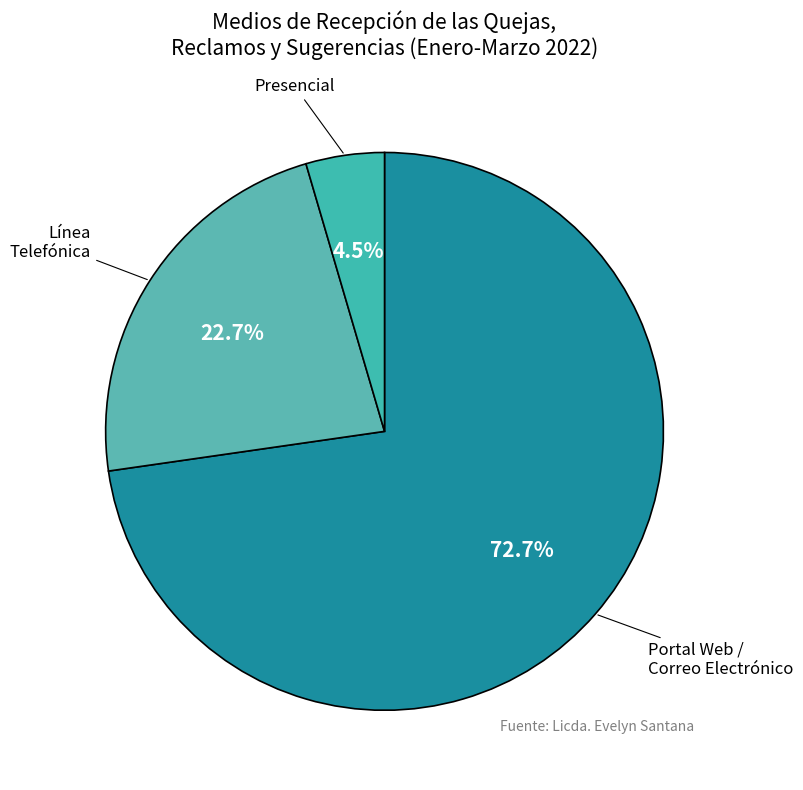

Is there a majority slice in this chart?

Yes